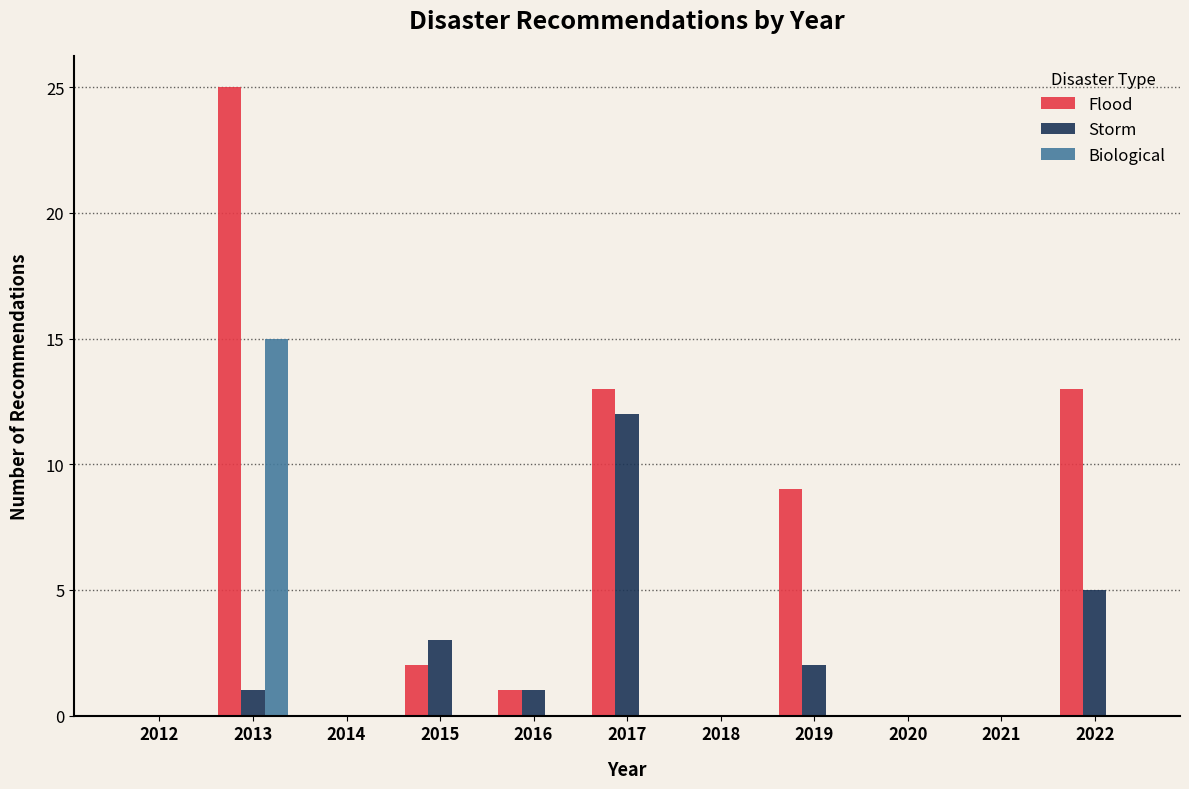

At which category is the sum across all series the highest?

2013